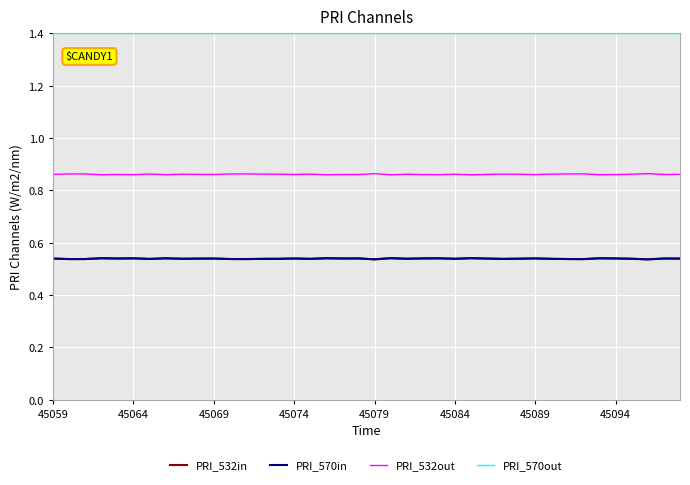

Is this an area chart (filled region under the line)?

No